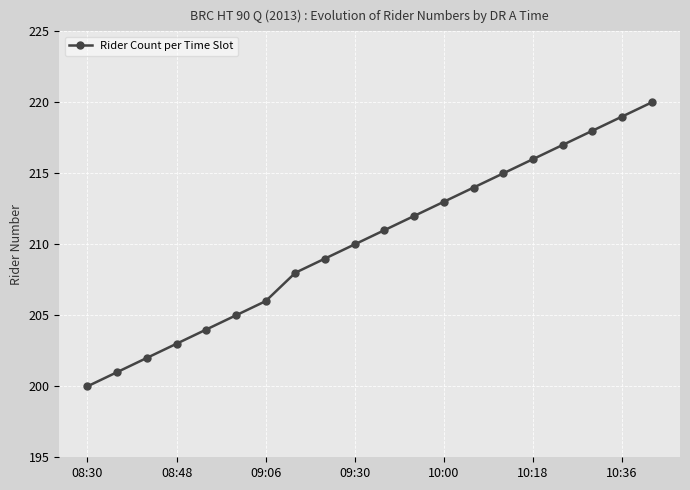

What is the value of the 15th point from the left?

215